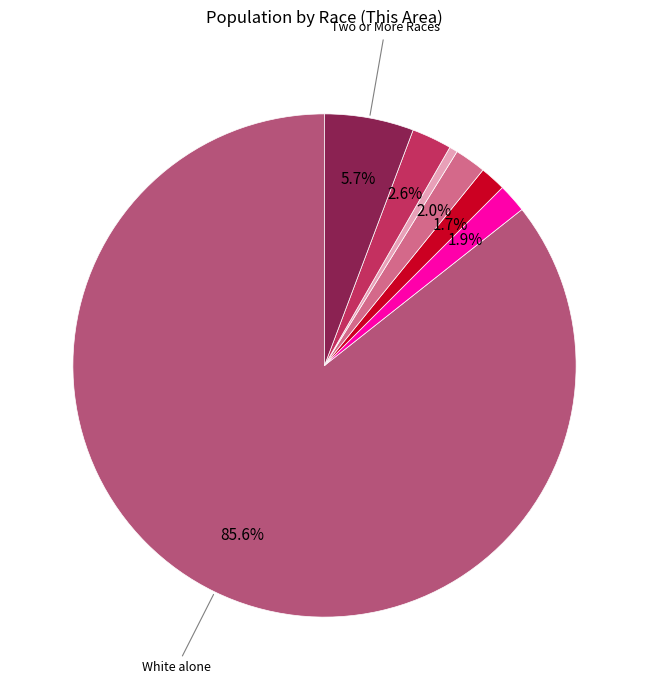

Is there a majority slice in this chart?

Yes